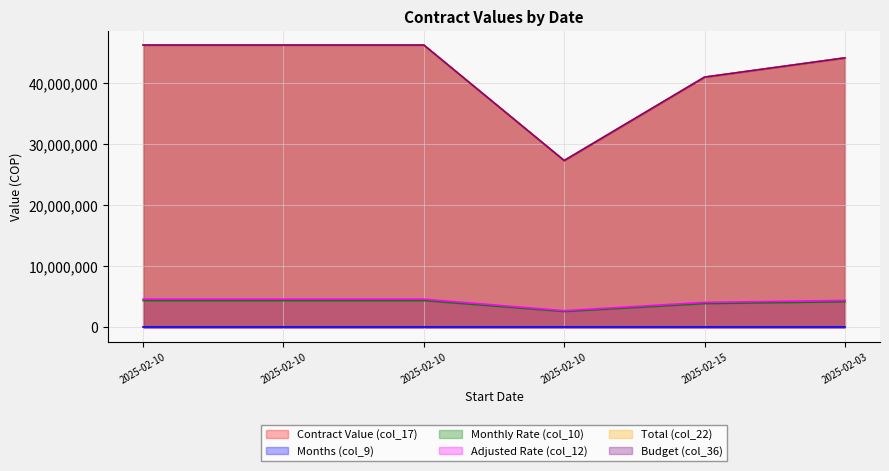

Which category has the lowest value across all series?

2025-02-10